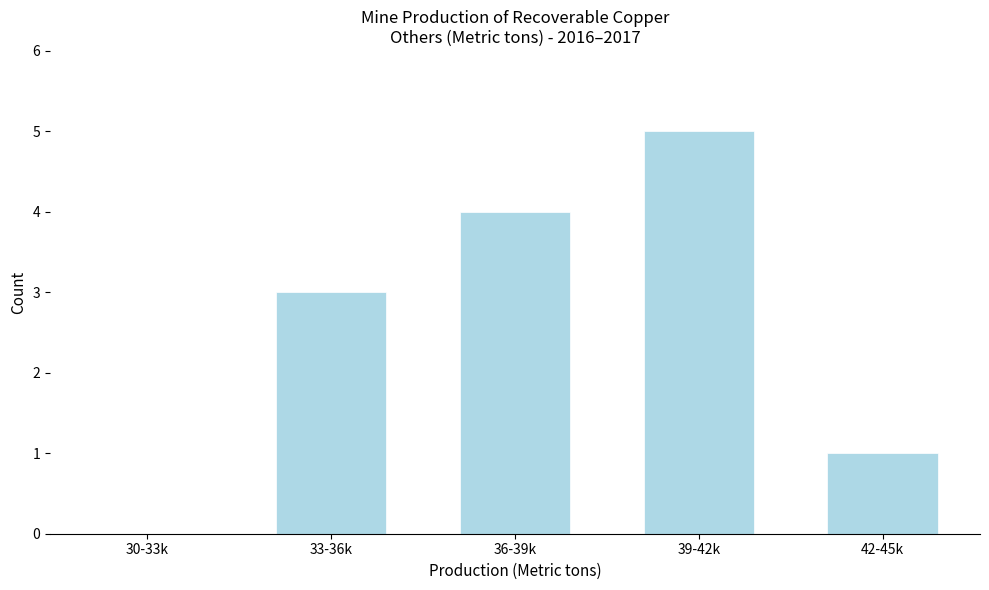

Reading left to right, transcribe all the data shown in this chart.

30-33k=0	33-36k=3	36-39k=4	39-42k=5	42-45k=1